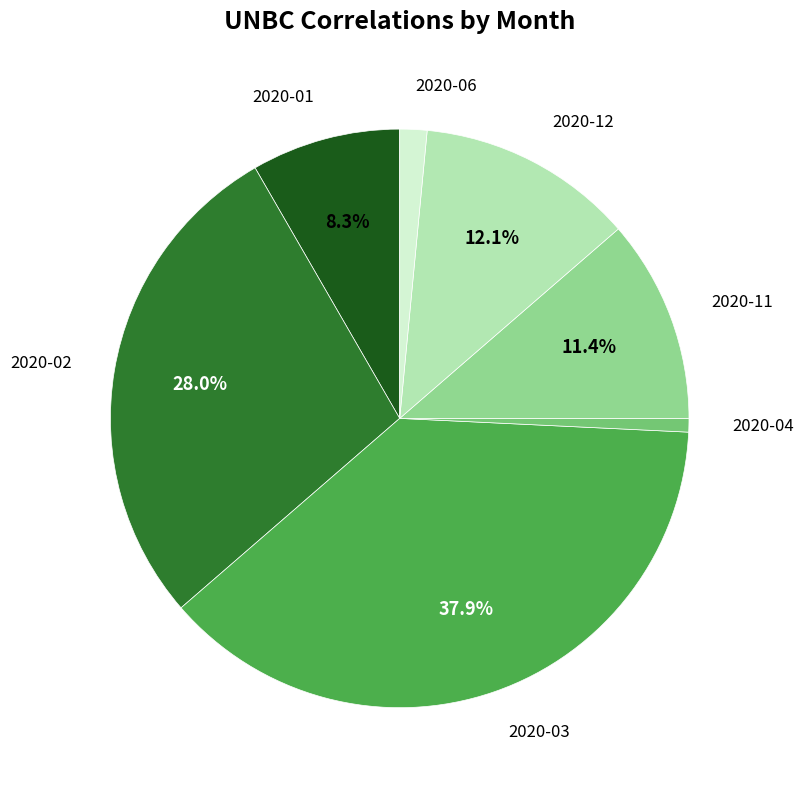

Does any single category account for the majority?

No